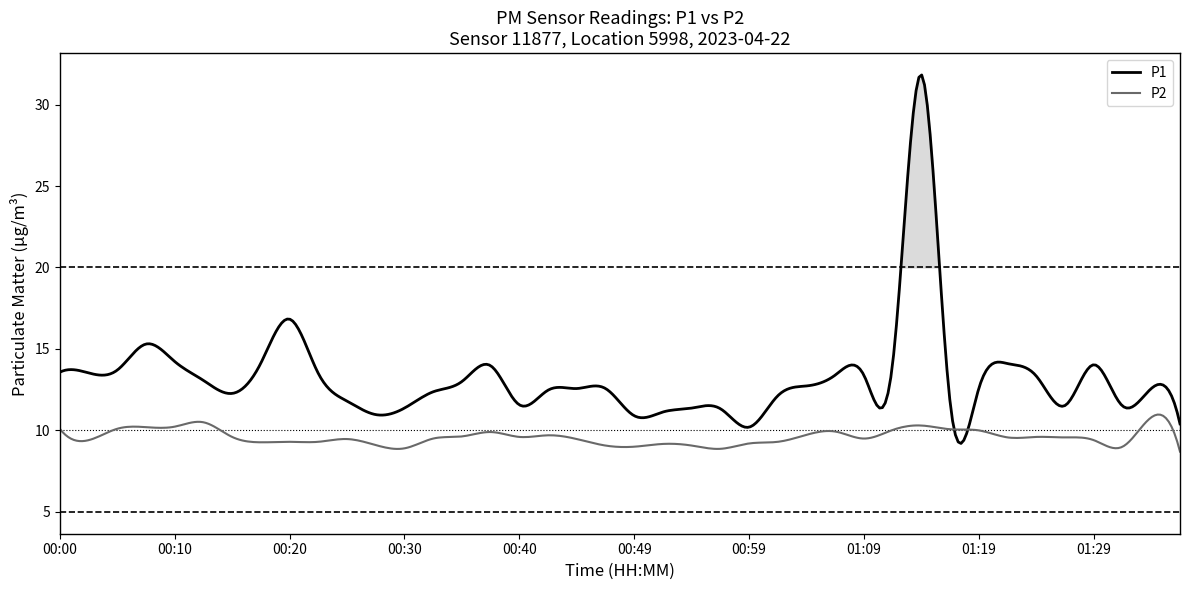

Which series has the largest range (max minus min)?

P1